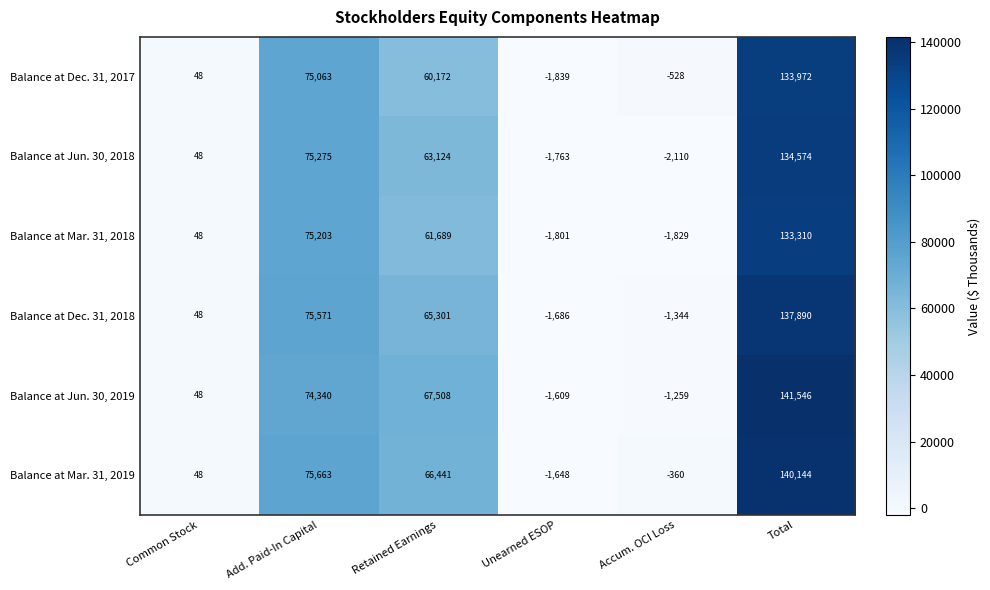

Rank the series by their maximum value, from highest to lowest.

Balance at Jun. 30, 2019, Balance at Mar. 31, 2019, Balance at Dec. 31, 2018, Balance at Jun. 30, 2018, Balance at Dec. 31, 2017, Balance at Mar. 31, 2018